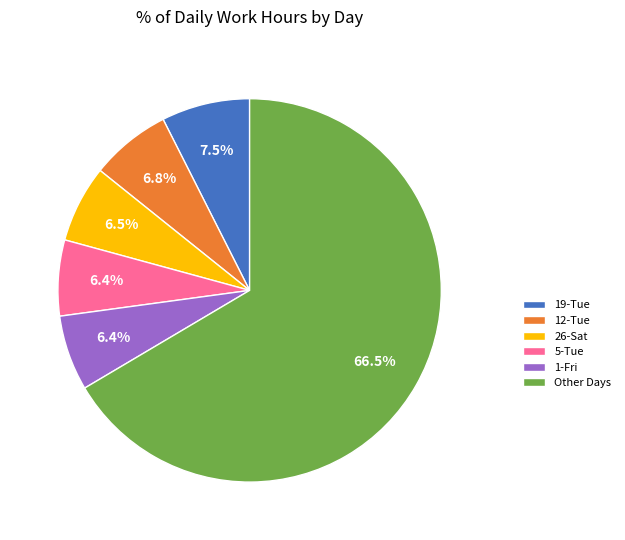

Does Other Days account for over 50% of the chart?

Yes